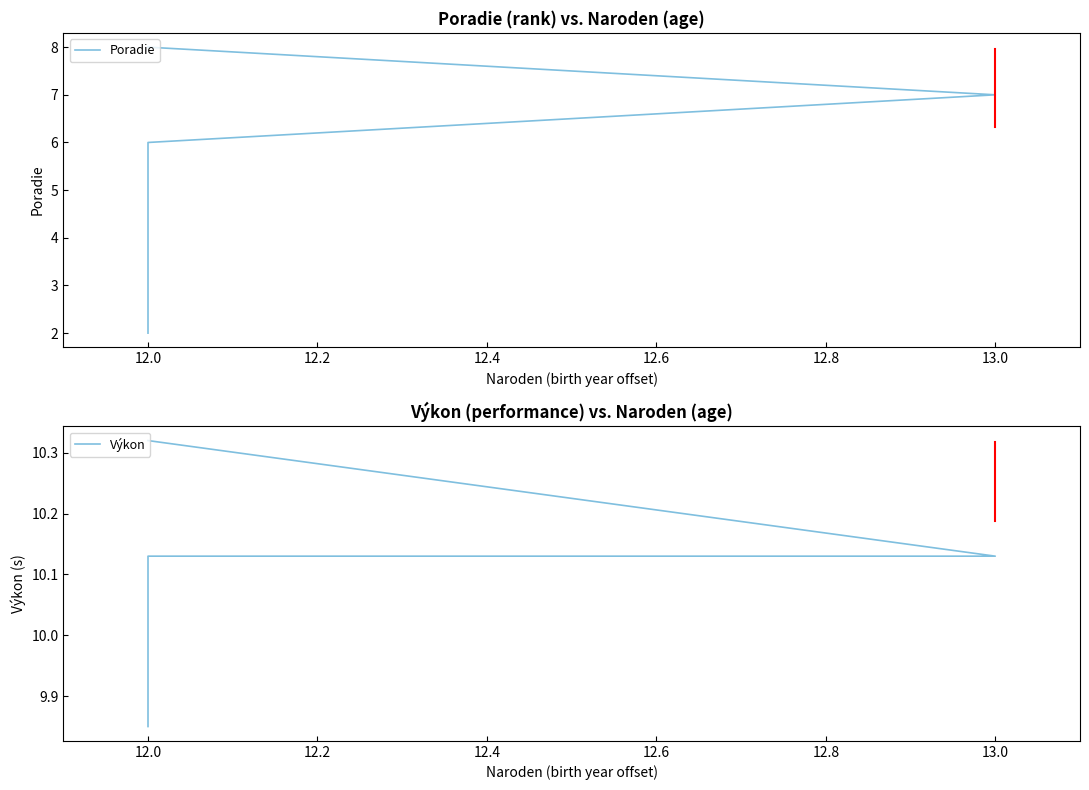

How many Poradie values are between 3 and 7?

5